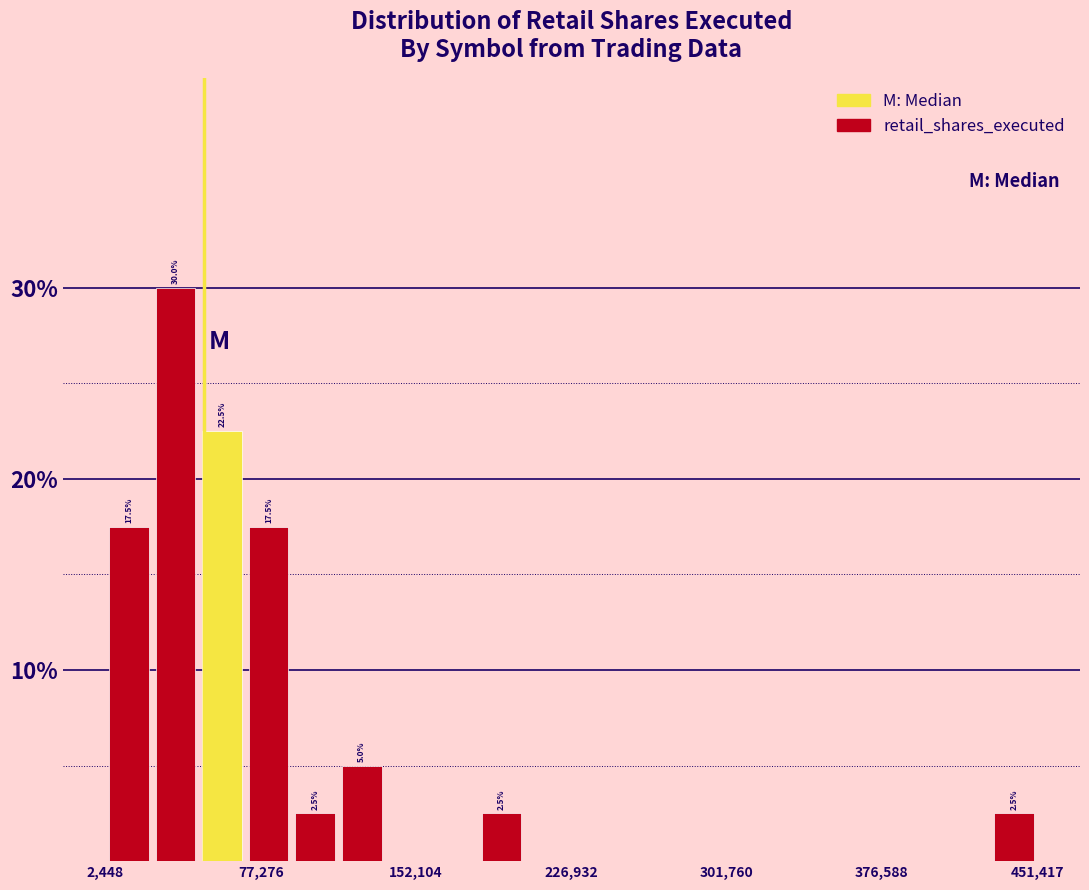

Read against the x-axis, roughly where is the centre of the tallest bar?

40000